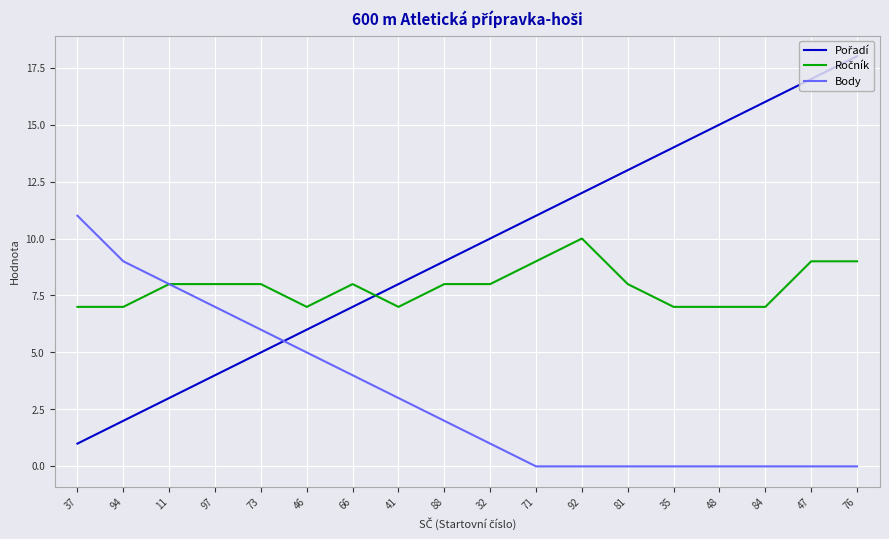

What is the difference between the highest and lowest values at 11?

5